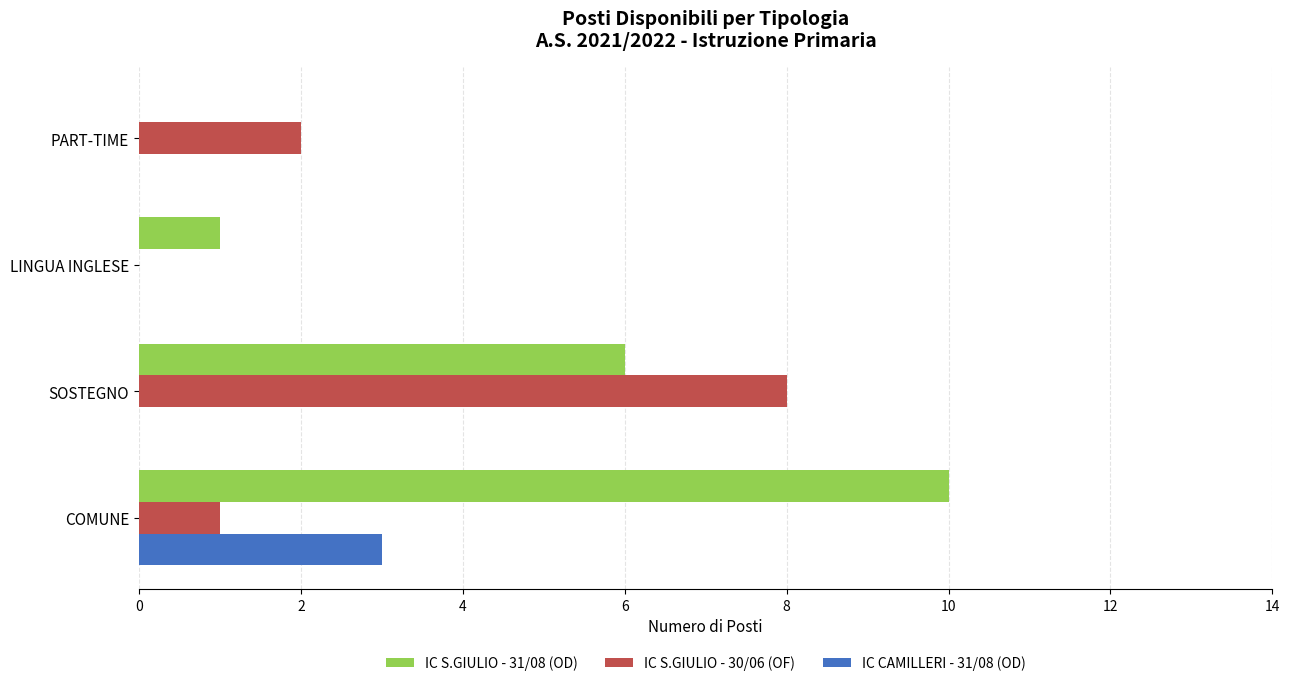

Which series has the largest total across all categories?

IC S.GIULIO - 31/08 (OD)